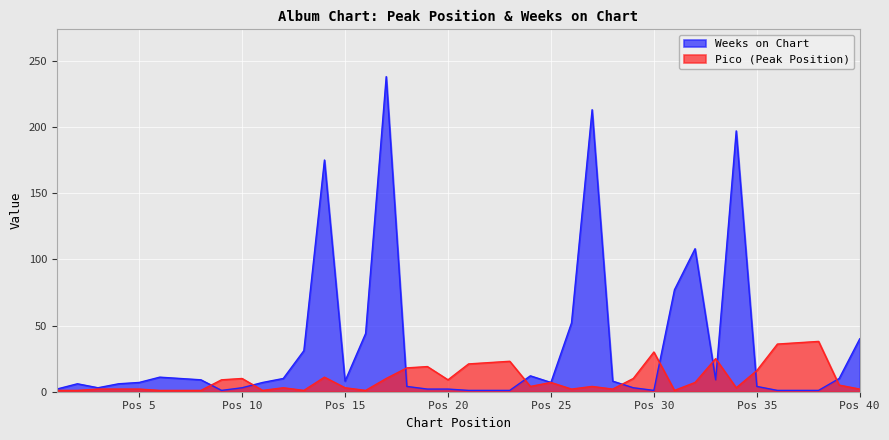

Which series has the largest range (max minus min)?

Weeks on Chart